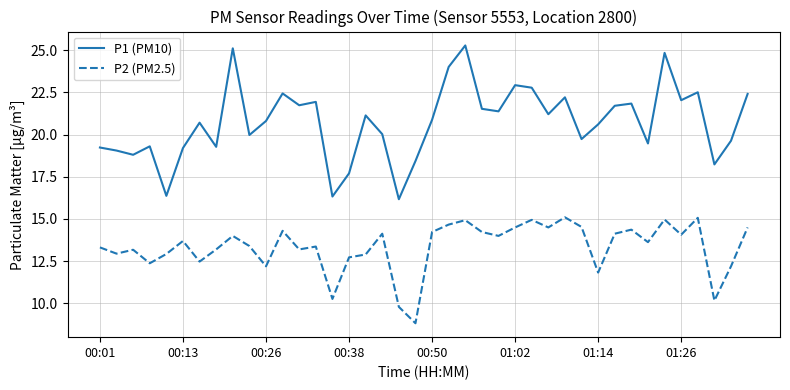

List the series in order of their peak value, highest first.

P1 (PM10), P2 (PM2.5)